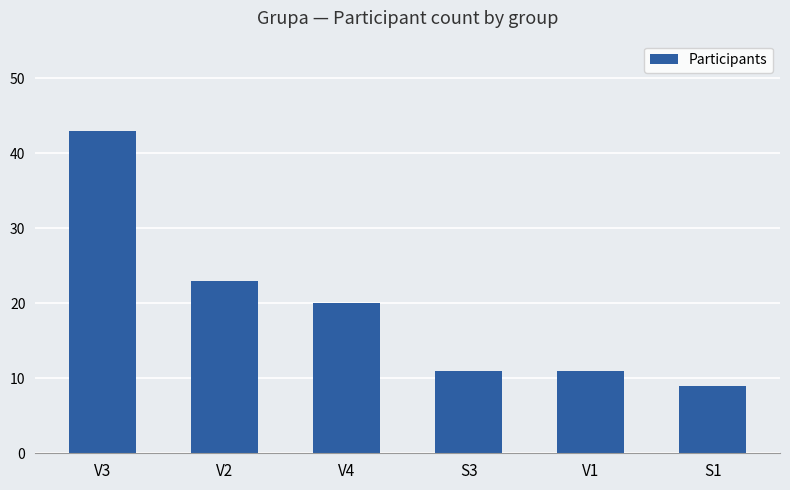

What is the sum of the values at S1 and S3?

20